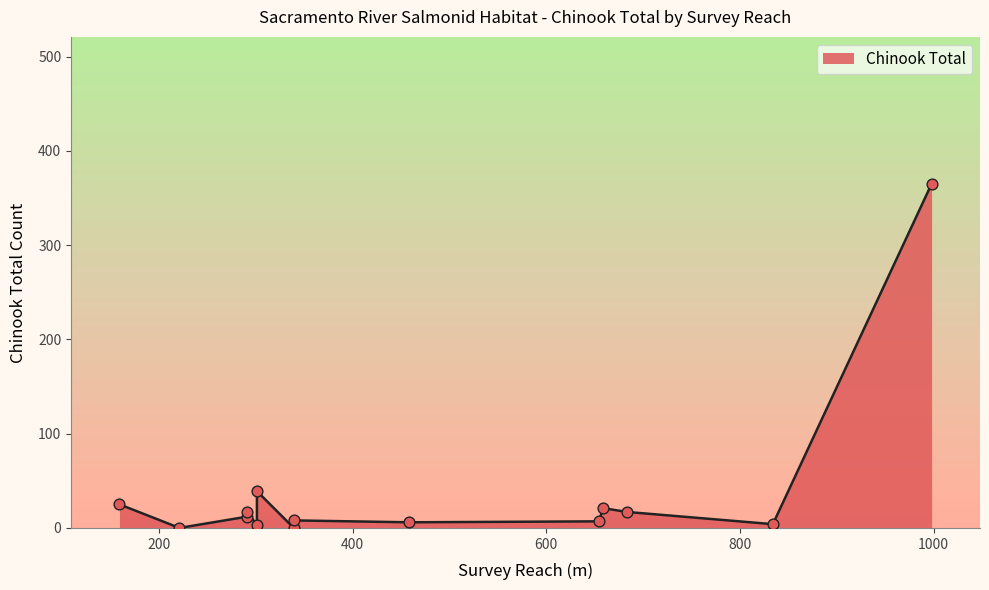

What is the change in value from 291 to 659?

+4